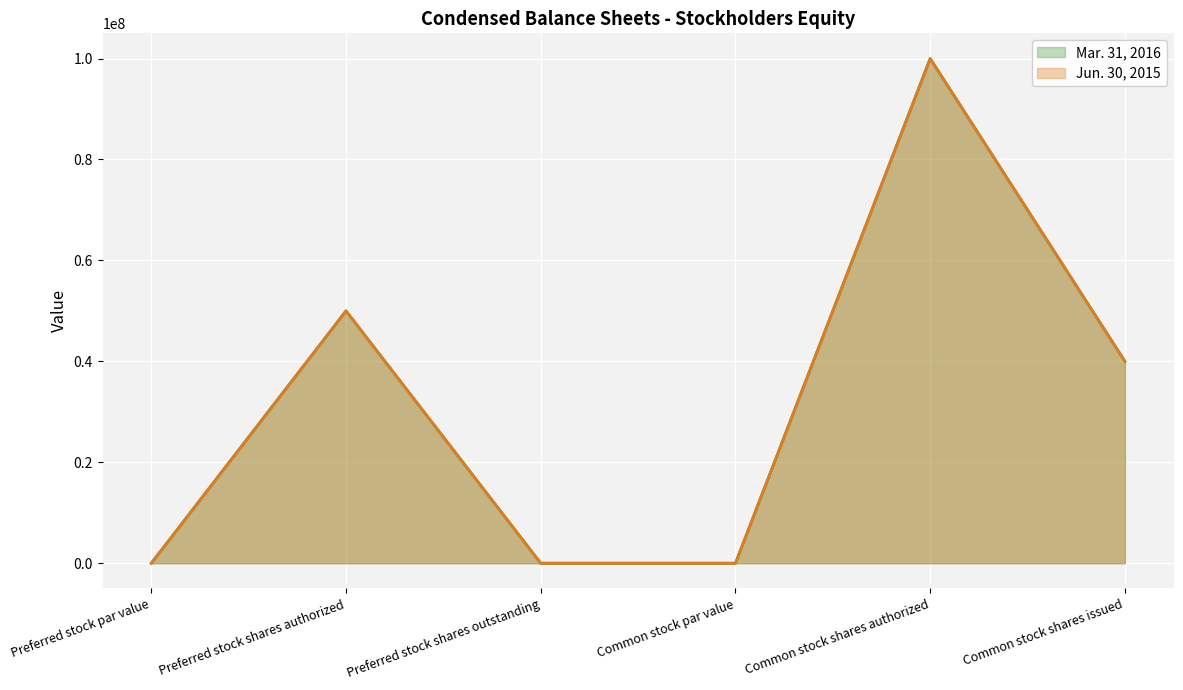

At Preferred stock shares outstanding, list the series in order from largest to smallest.

Mar. 31, 2016 line, Jun. 30, 2015 line